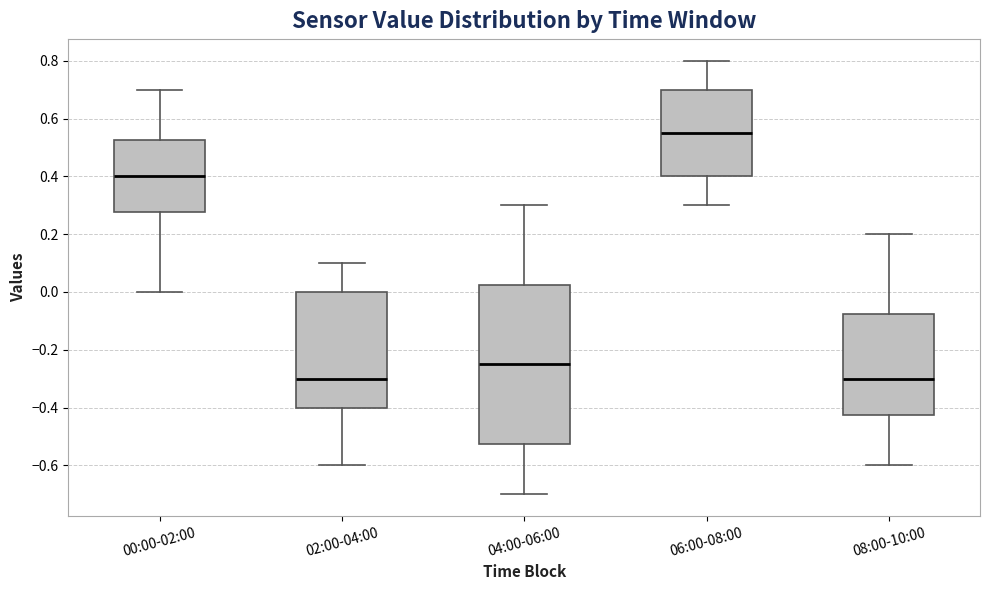

Where does the lower whisker of the box for 08:00-10:00 end on the y-axis? The values are not printed on the chart, so give them approximately, as read against the axis.

-0.60